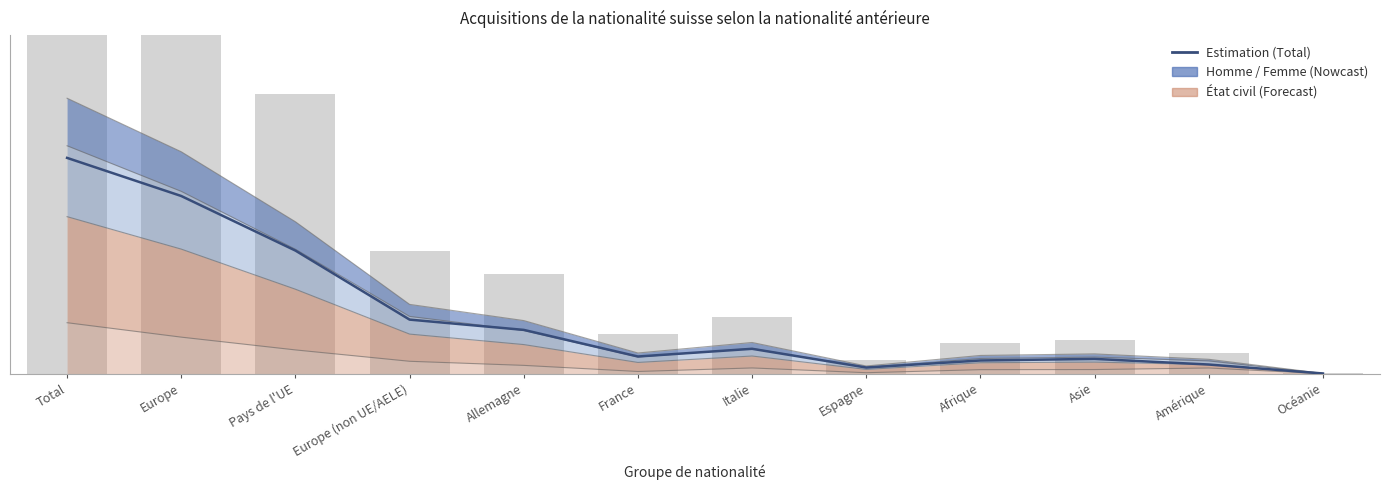

What is the difference between the second highest and minimum values?

30.9